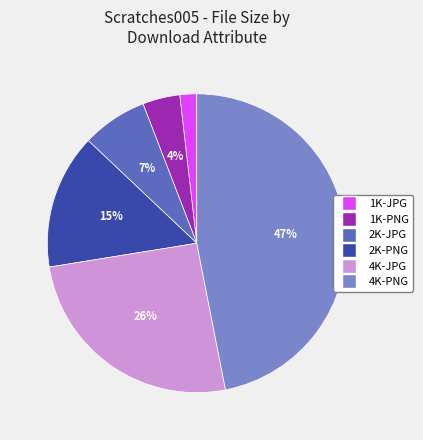

What is the smallest slice in the pie chart?

1K-JPG